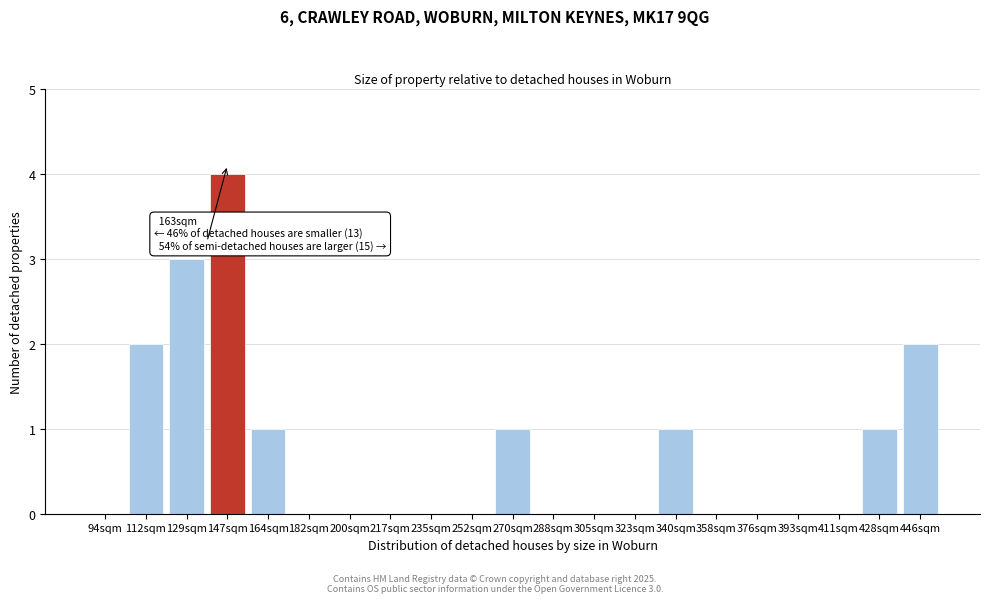

Reading left to right, list all the values displayed in this chart.

94sqm=0	112sqm=2	129sqm=3	147sqm=4	164sqm=1	182sqm=0	200sqm=0	217sqm=0	235sqm=0	252sqm=0	270sqm=1	288sqm=0	305sqm=0	323sqm=0	340sqm=1	358sqm=0	376sqm=0	393sqm=0	411sqm=0	428sqm=1	446sqm=2